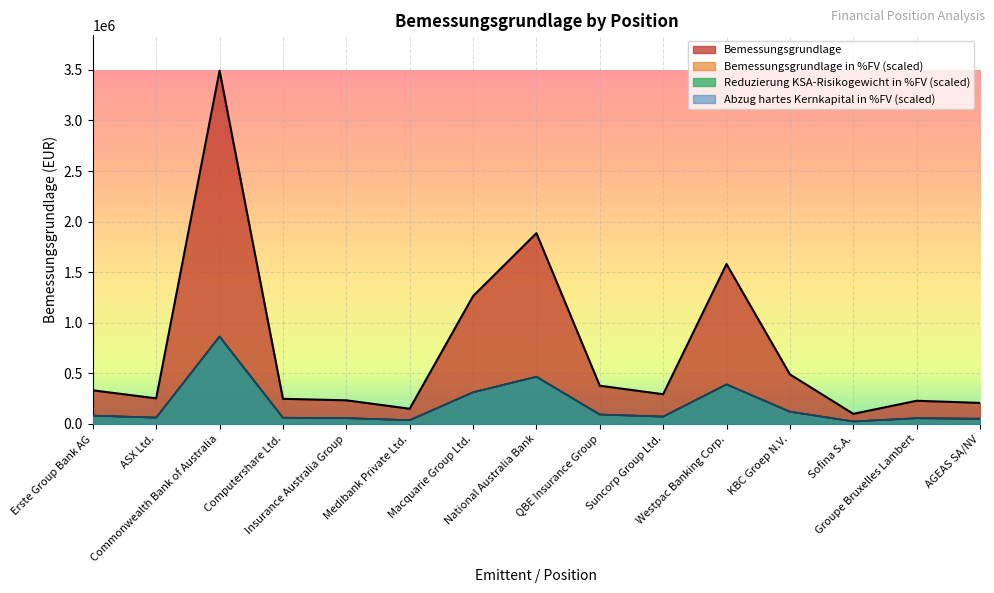

What is the sum of the Reduzierung KSA-Risikogewicht in %FV values at Sofina S.A. and Commonwealth Bank of Australia?

889140.7